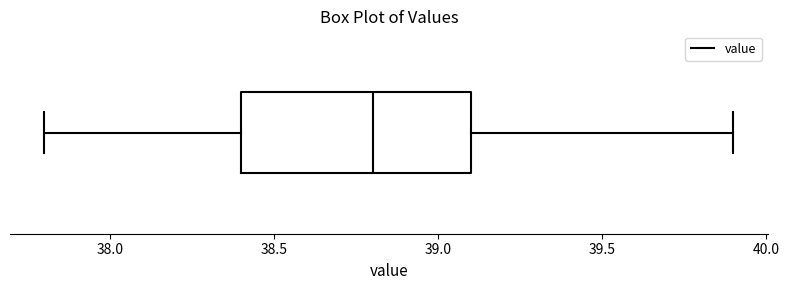

Where does the right whisker of the box end on the x-axis? The values are not printed on the chart, so give them approximately, as read against the axis.

39.9